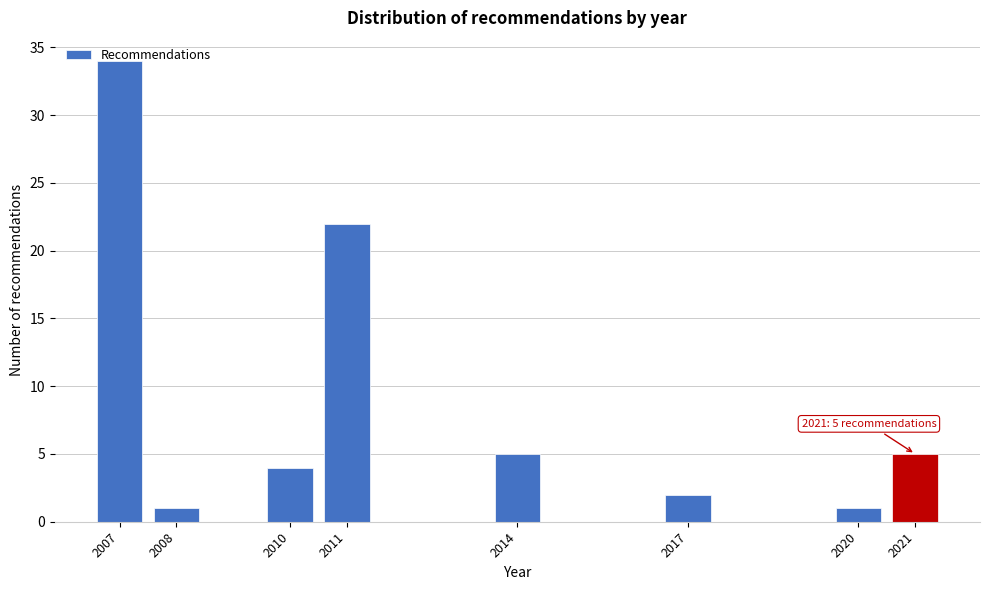

Is it true that the value at 2021 is 5?

True